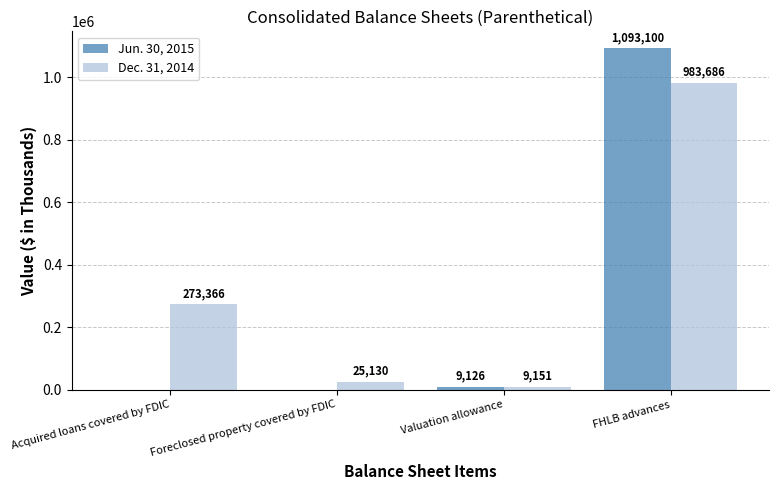

Reading left to right, transcribe all the data shown in this chart.

Jun. 30, 2015: 0	0	9126	1093100
Dec. 31, 2014: 273366	25130	9151	983686